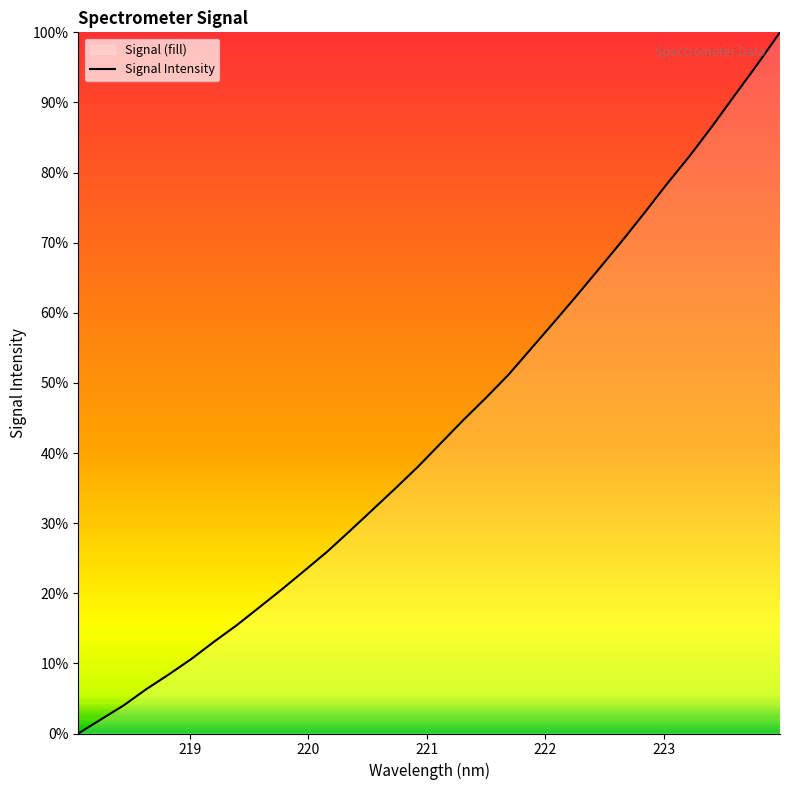

What is the difference between the maximum and minimum values?

100.0